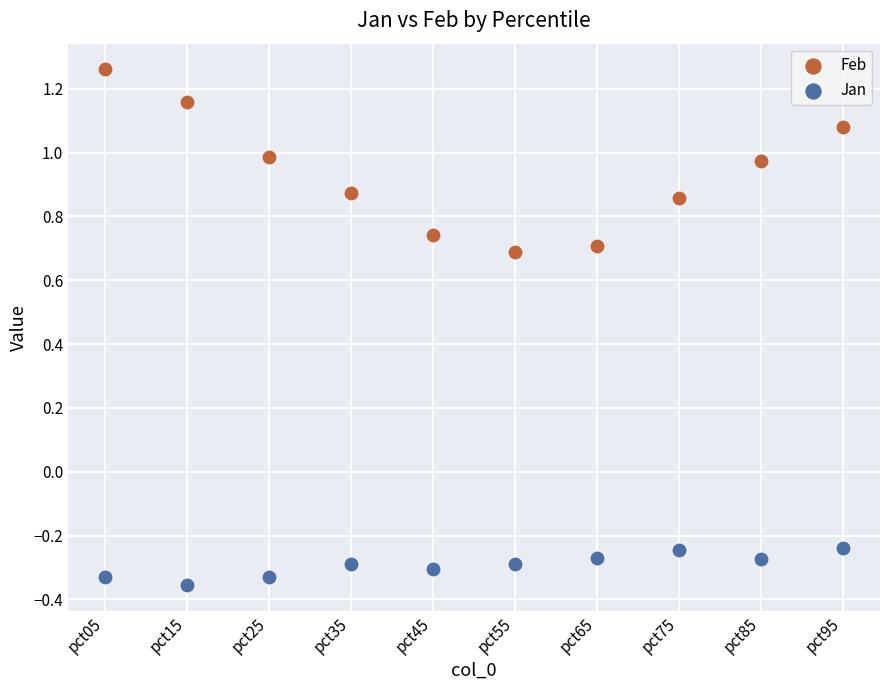

Which series contains the highest Y value?

Feb